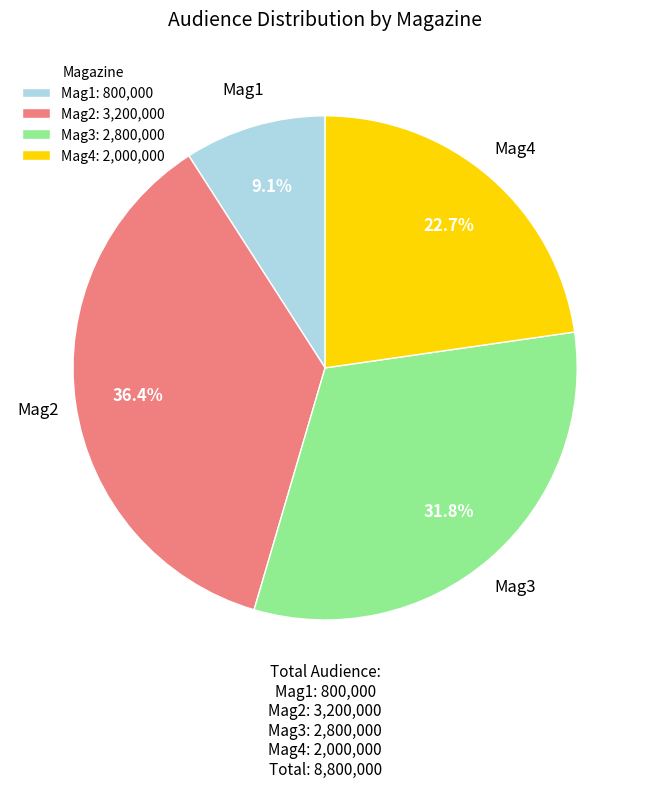

Is there any slice that represents more than half of the pie?

No